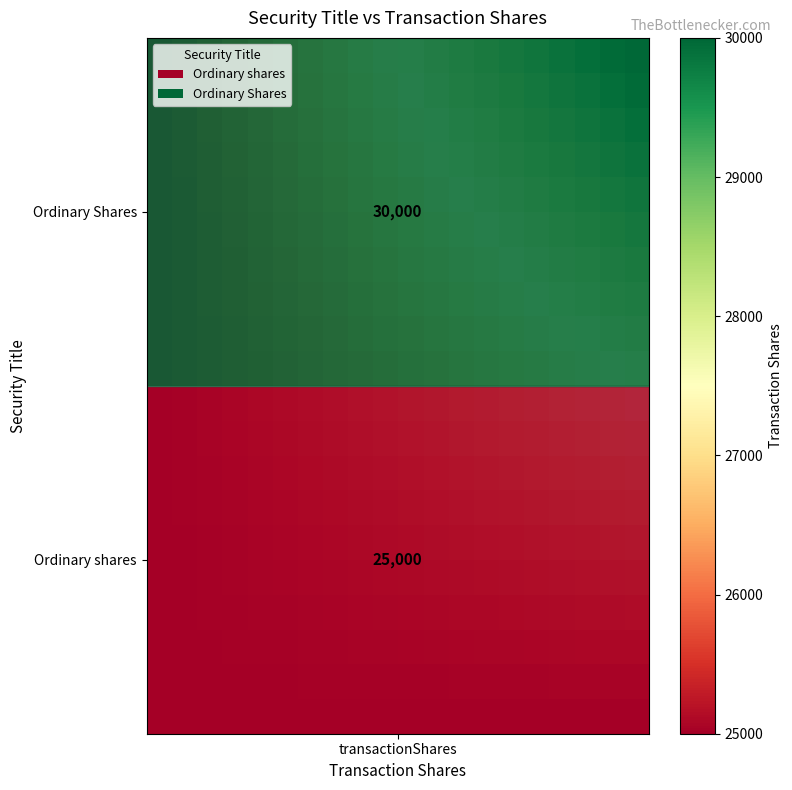

How many data points does each series have?

20